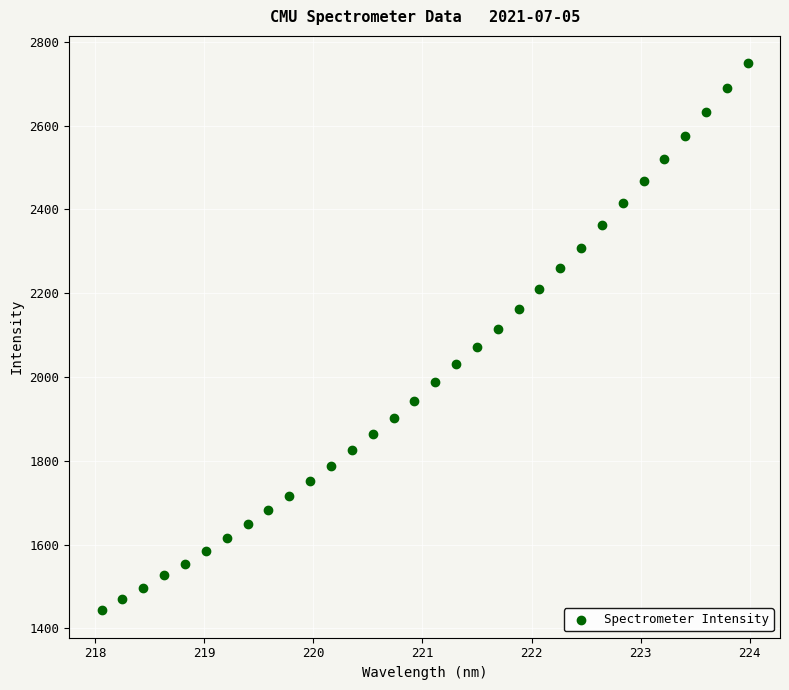

What is the range of Y values (max minus min)?

1305.8